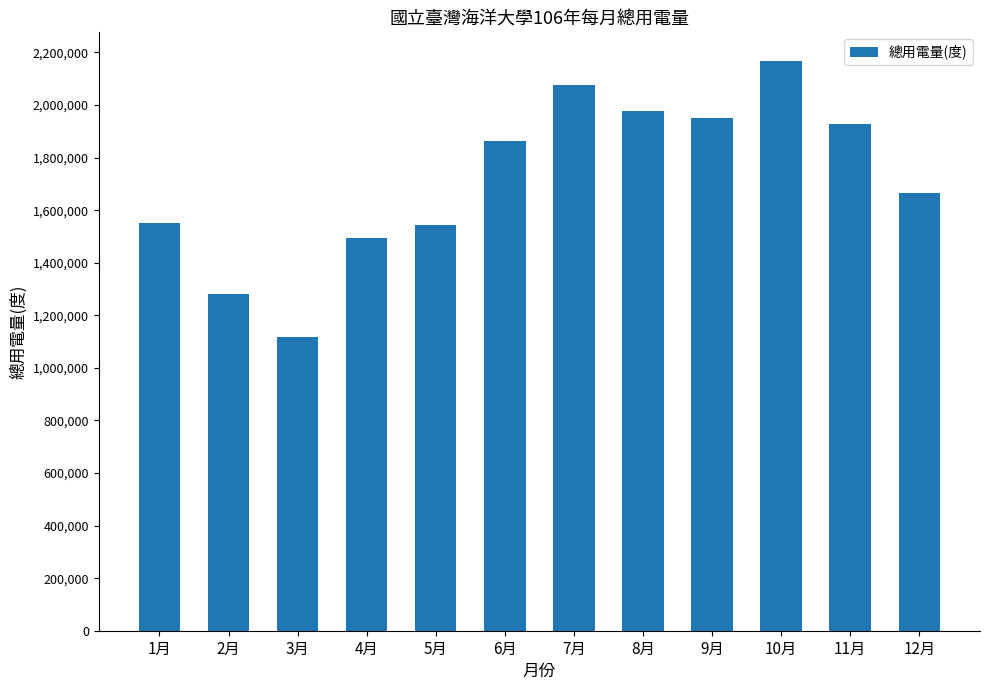

What is the sum of the values at 5月 and 9月?

3495200